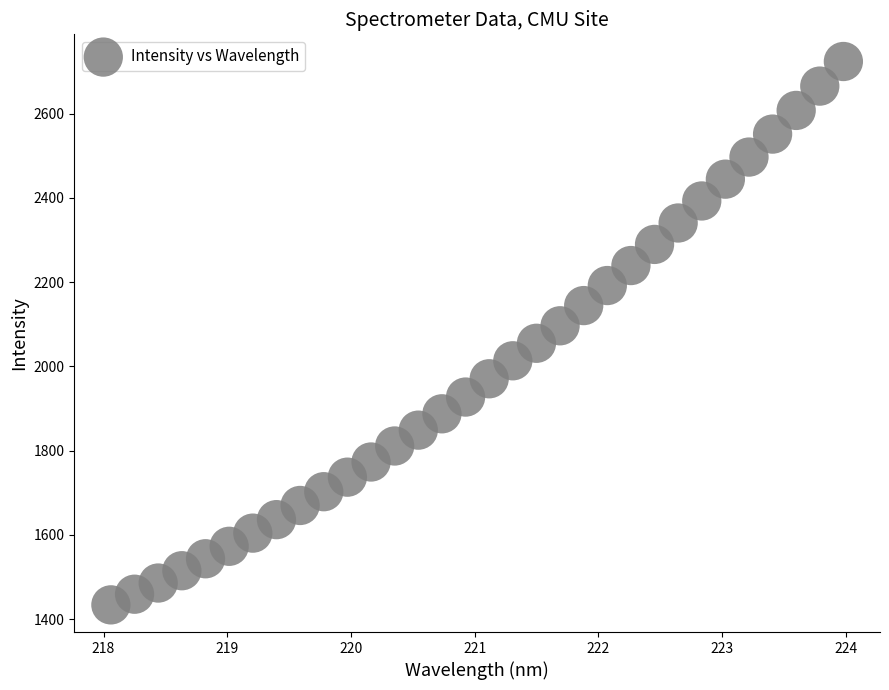

What is the range of X values (max minus min)?

5.9